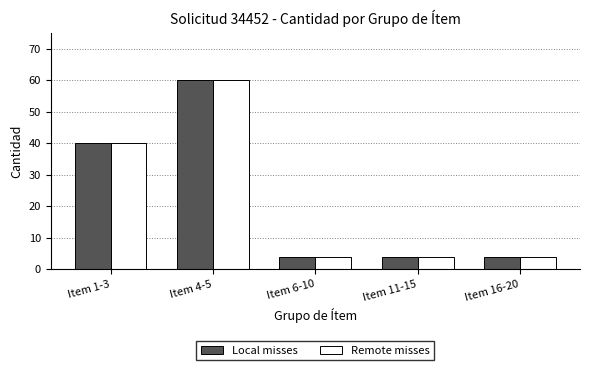

What is the value of the Remote misses bar at the 4th from the left?

4